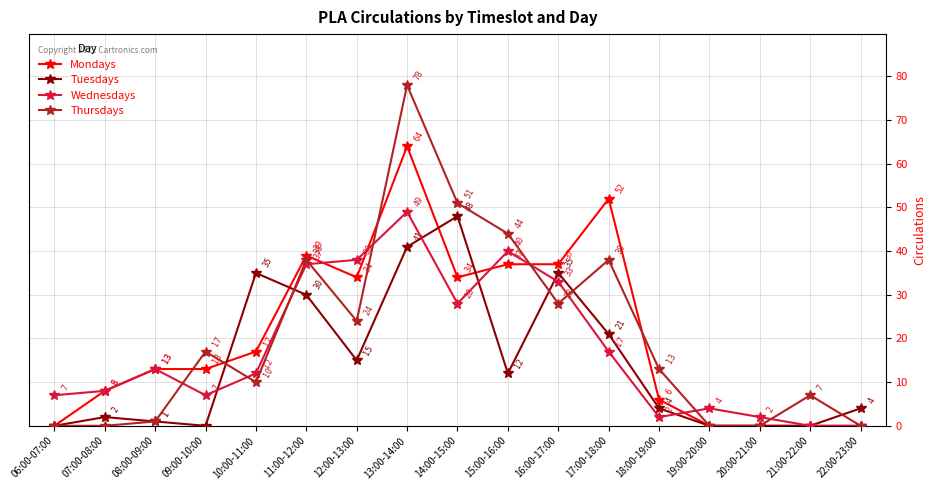

At which category does Wednesdays reach its first local peak?

08:00-09:00